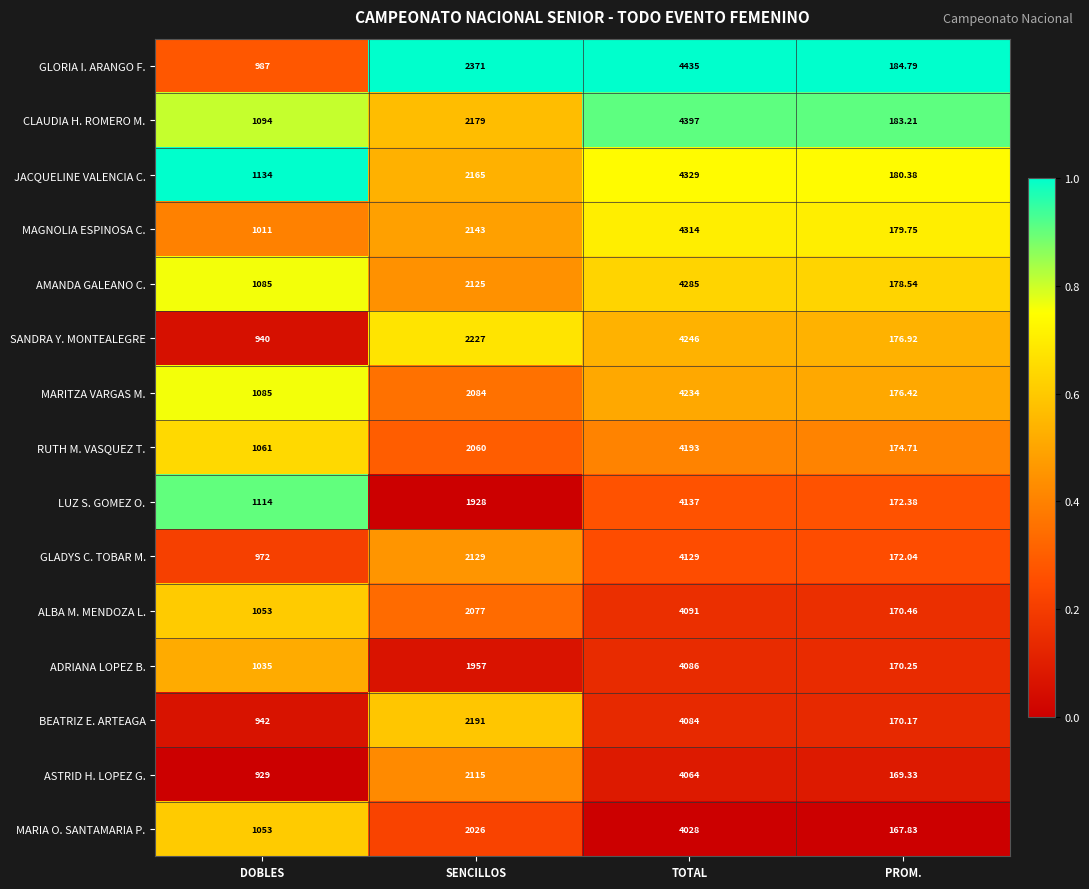

At which category is the sum across all series the highest?

TOTAL